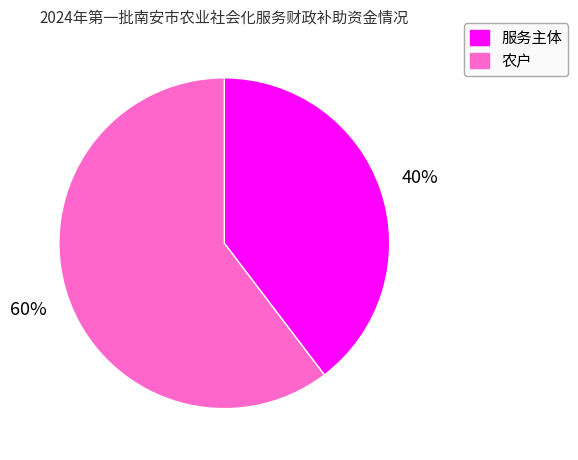

How many segments does this pie chart have?

2